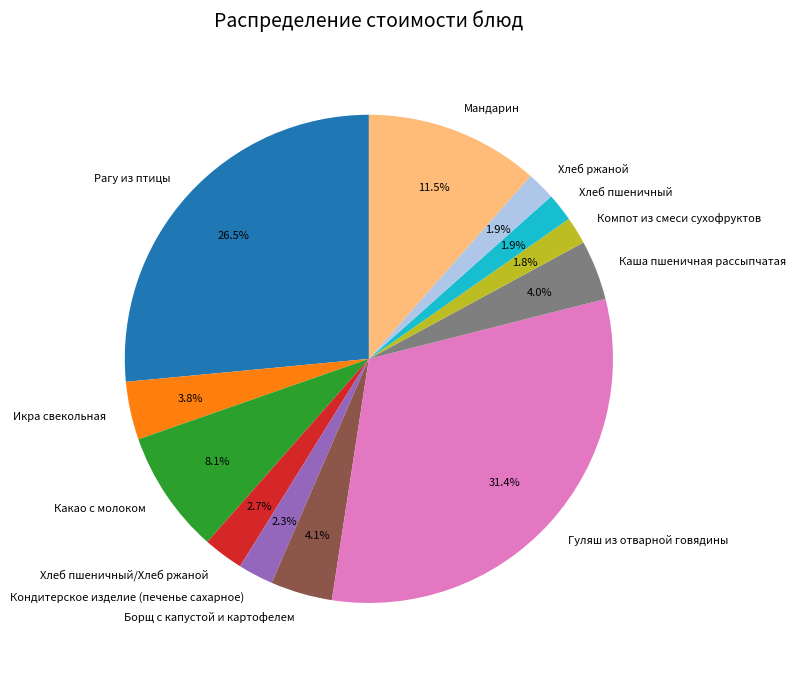

Does any single category account for the majority?

No